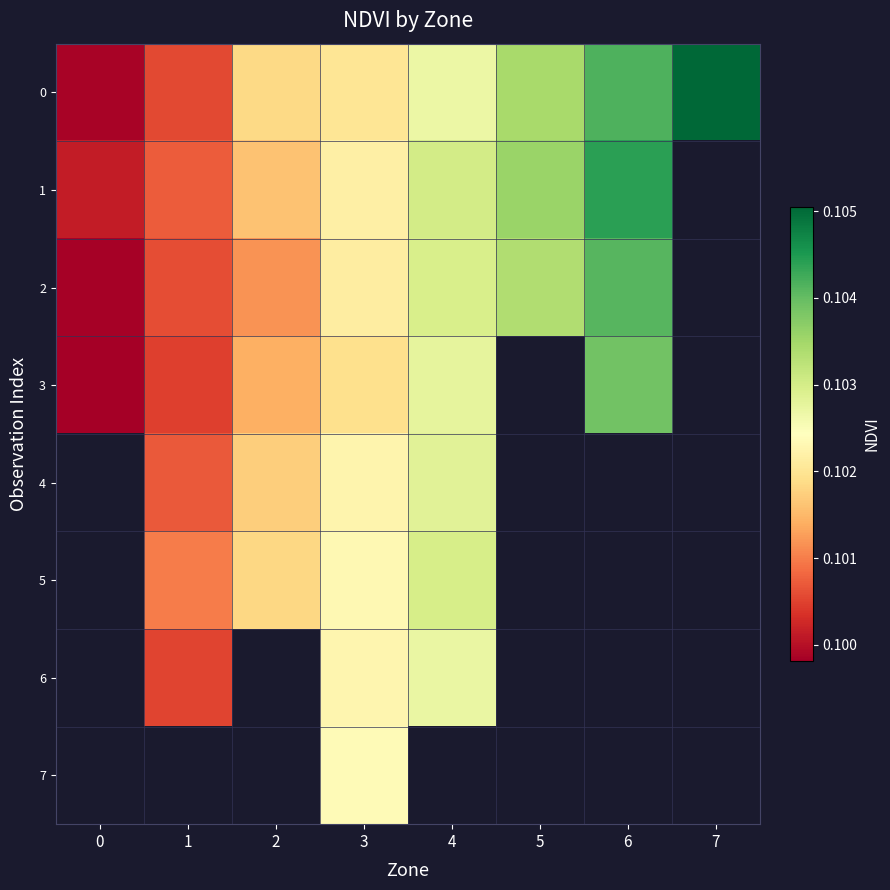

At which category is the sum across all series the highest?

3